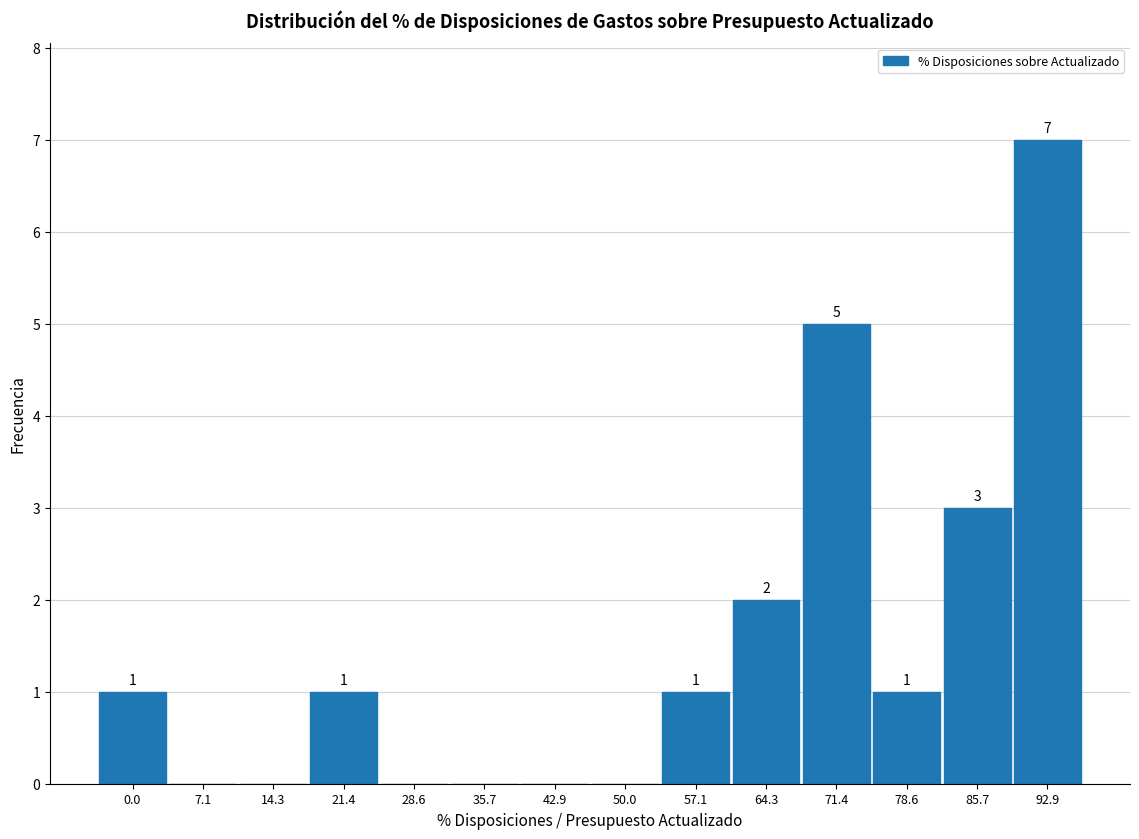

Reading left to right, transcribe all the data shown in this chart.

0.0=1	7.1=0	14.3=0	21.4=1	28.6=0	35.7=0	42.9=0	50.0=0	57.1=1	64.3=2	71.4=5	78.6=1	85.7=3	92.9=7